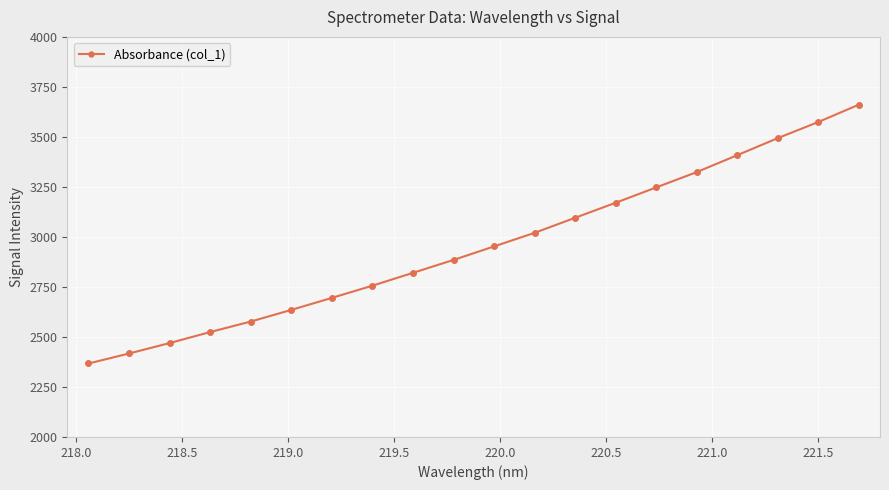

True or false: the data has more than 2 interior local peaks.

False